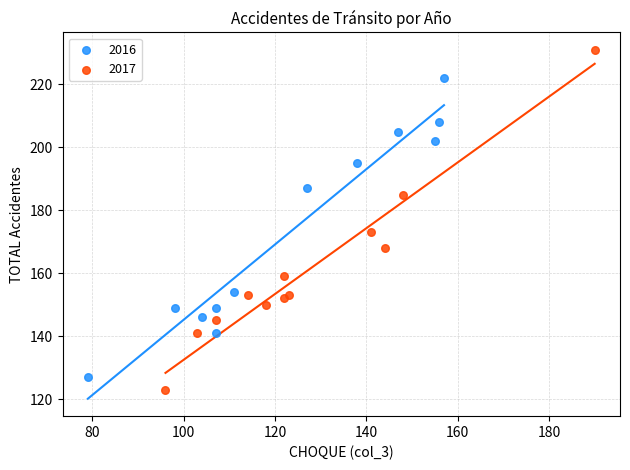

Which series reaches the minimum Y coordinate?

2017